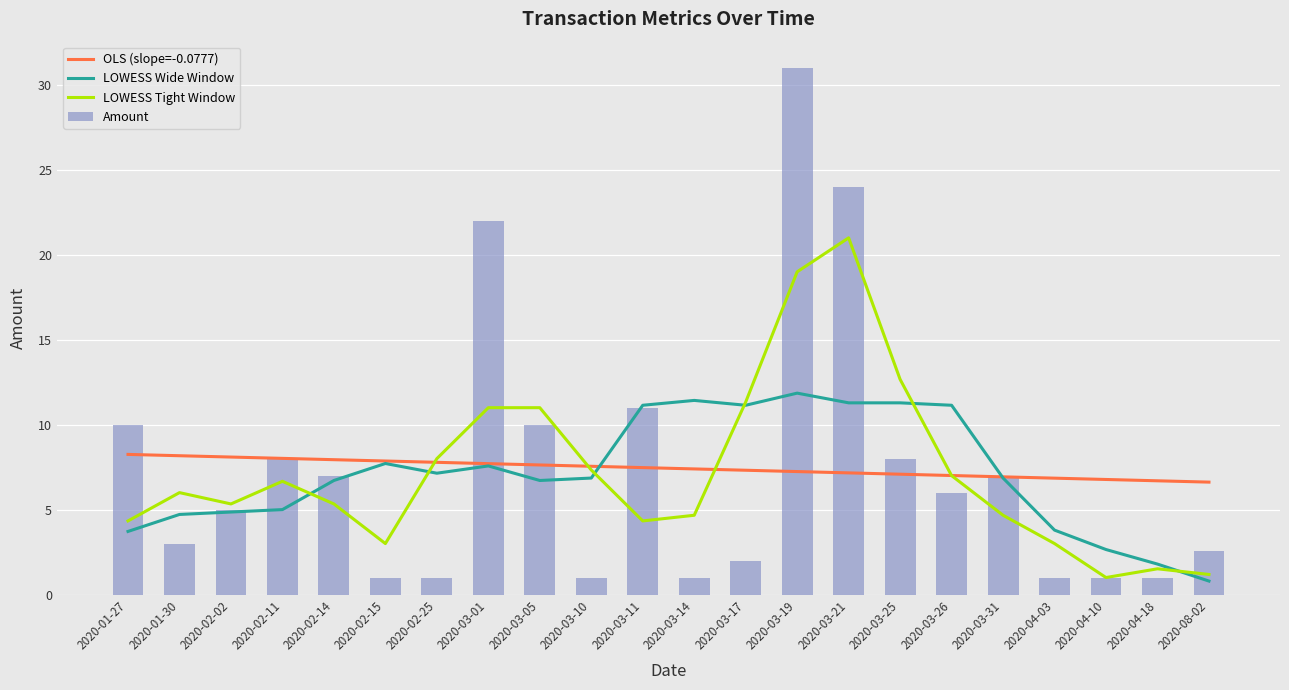

Rank the series by their maximum value, from lowest to highest.

OLS (slope=-0.0777), LOWESS Wide Window, LOWESS Tight Window, Amount